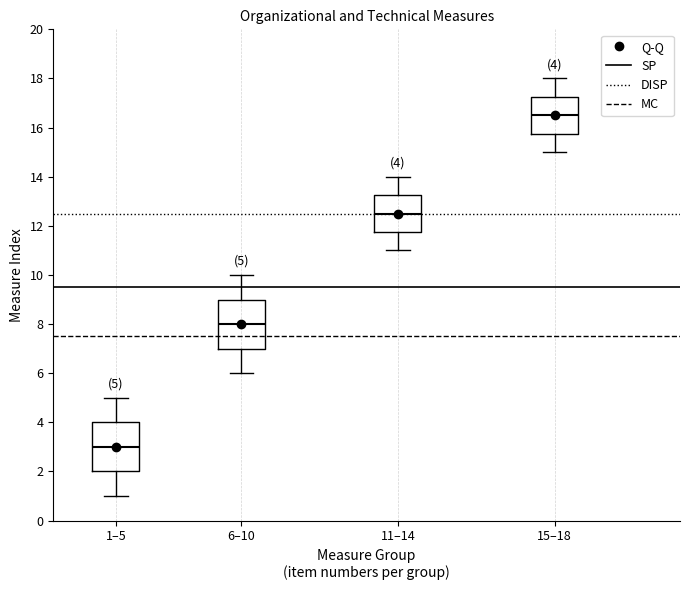

Which box's median line is the lowest?

1–5